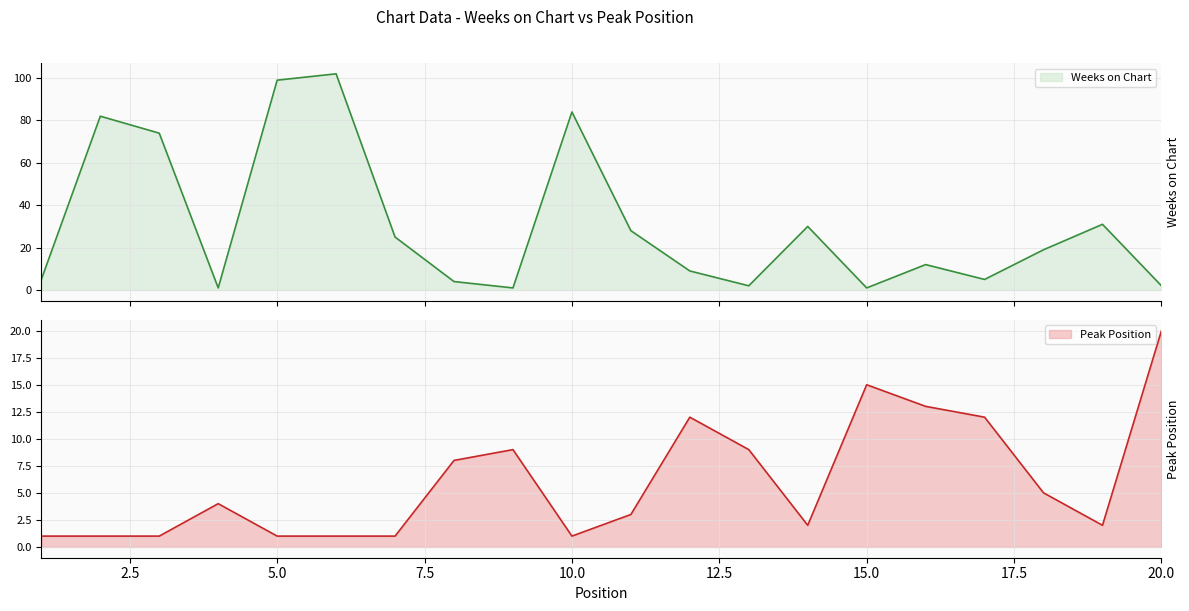

The value of Peak Position at 8 is 11. True or false?

False